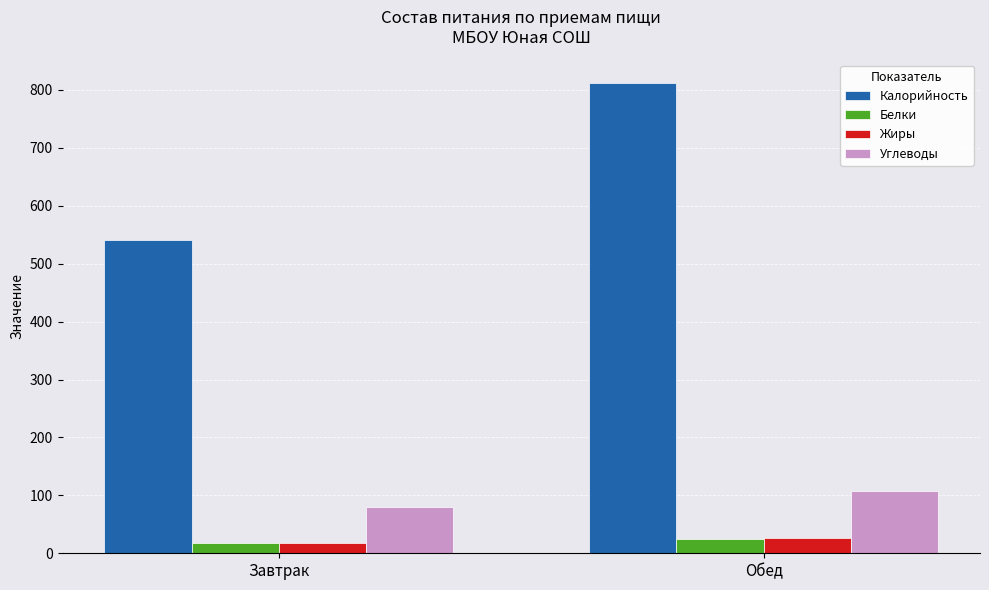

Which label corresponds to the largest value in the chart?

Обед